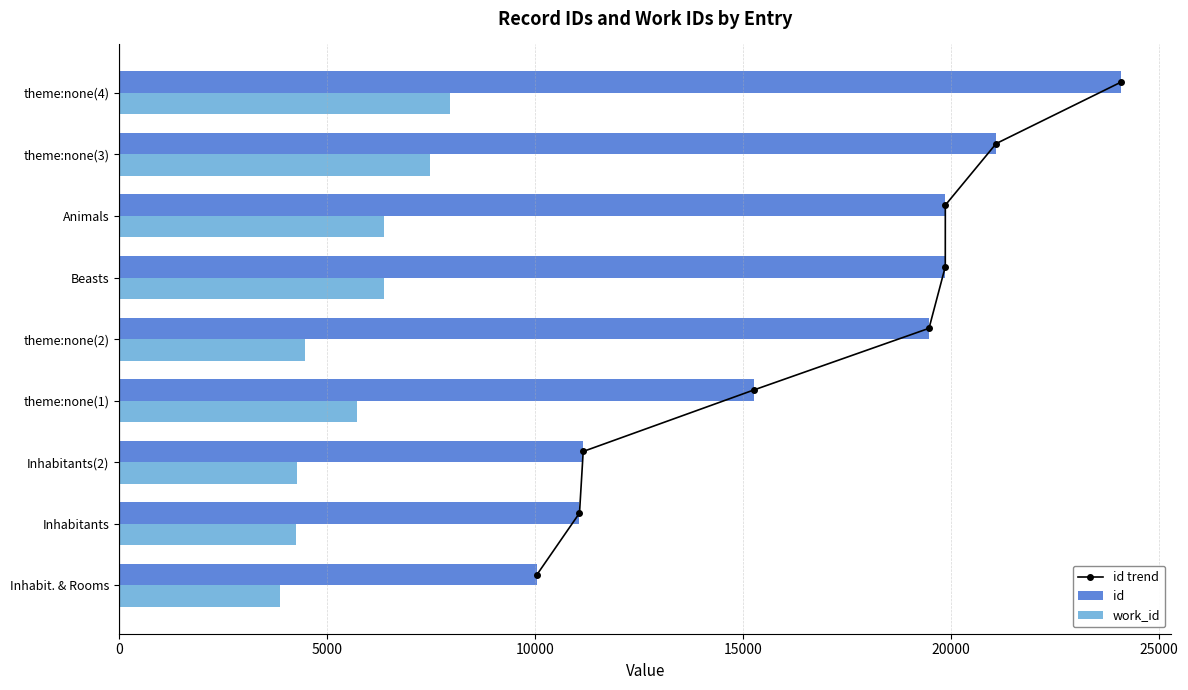

The value of work_id at Inhabit. & Rooms is 5593. True or false?

False